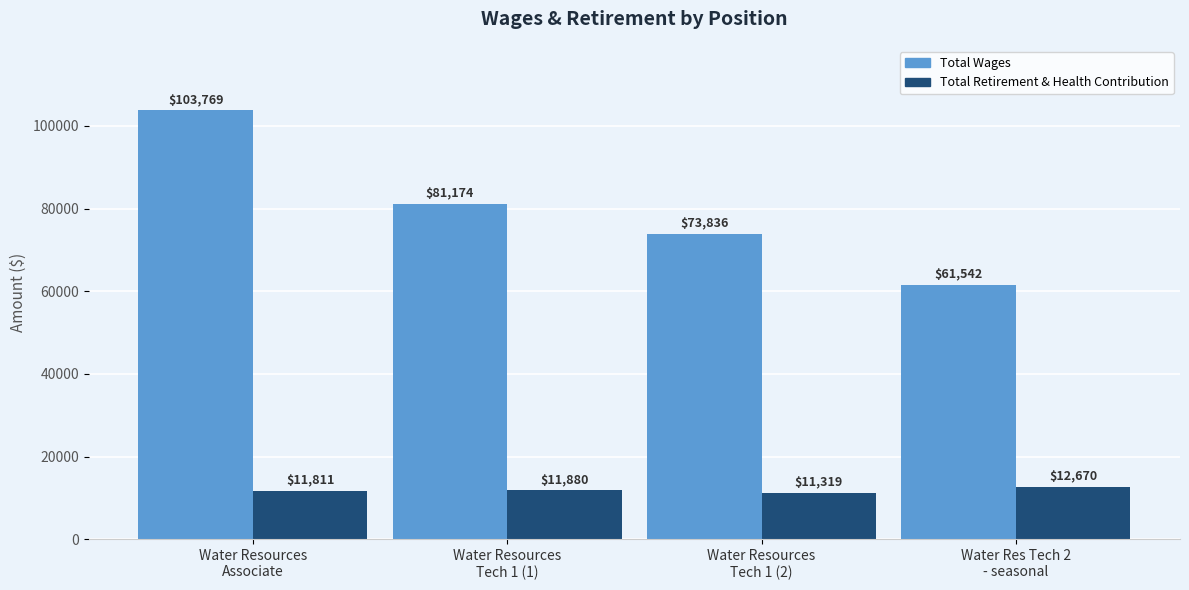

True or false: Total Retirement & Health Contribution has a value of 11811 at Water Resources
Associate.

True